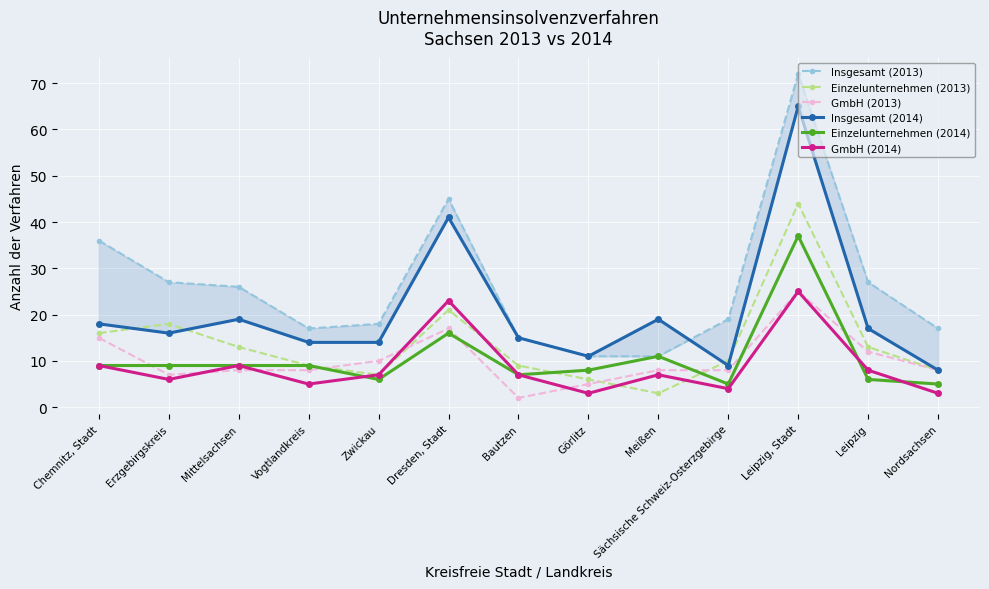

What position from the right is Nordsachsen?

1